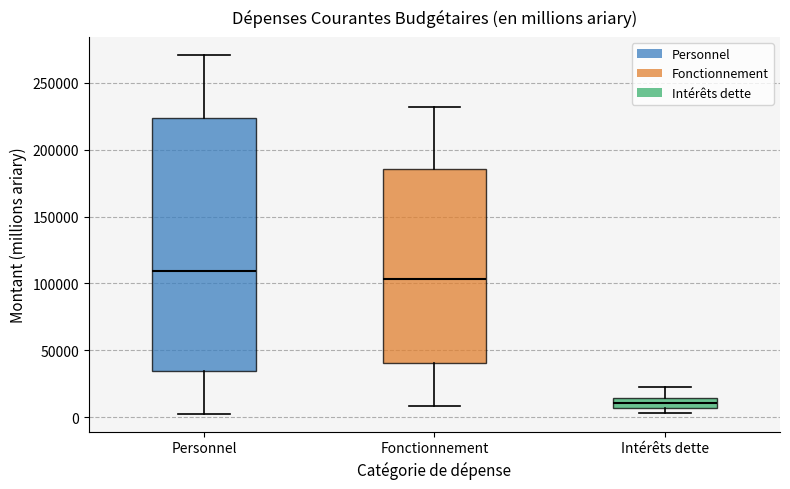

Reading left to right, read every box against the y-axis: the position of its median line, the range the box covers, and the ends of its whiskers. The values are not printed on the chart, so give them approximately, as read against the axis.

Personnel: median 110000, box 35000 to 225000, whiskers 5000 to 270000
Fonctionnement: median 105000, box 40000 to 185000, whiskers 10000 to 230000
Intérêts dette: median 10000, box 5000 to 15000, whiskers 5000 (just below the box's lower edge) to 25000